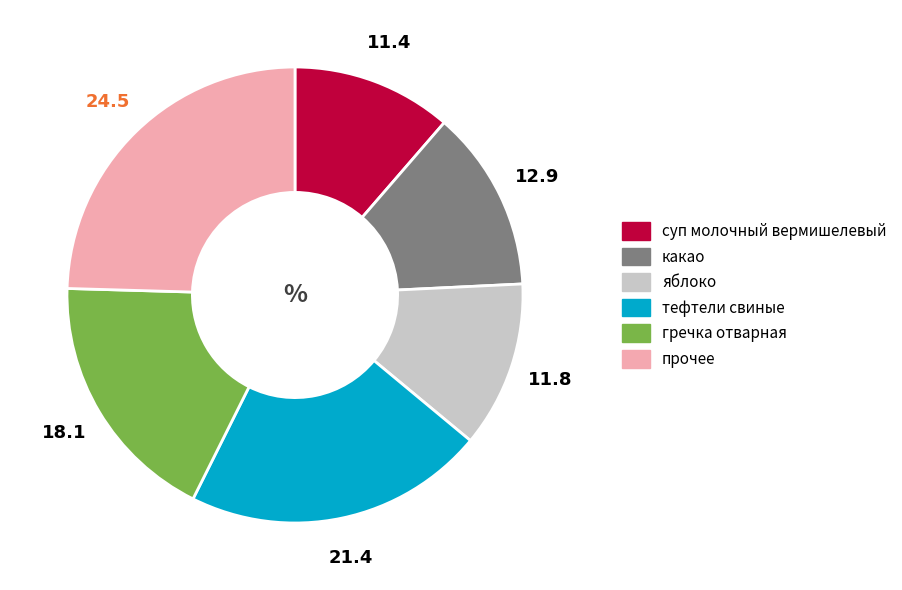

Count the number of slices in the pie.

6